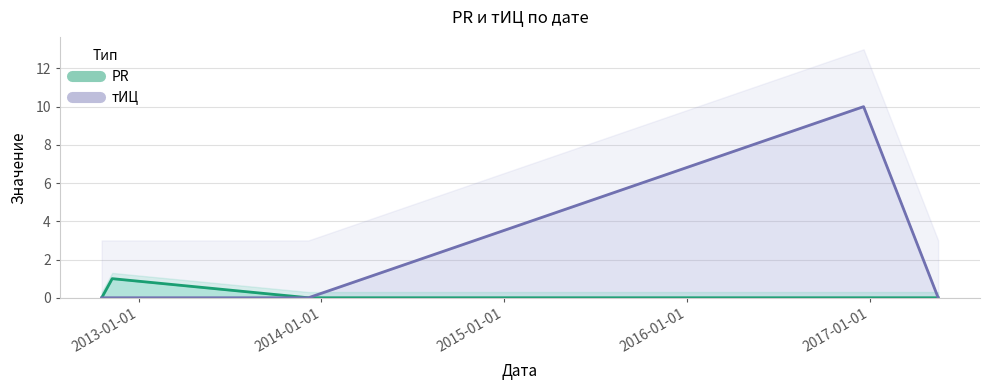

Rank the series by their average value, from highest to lowest.

тИЦ, PR